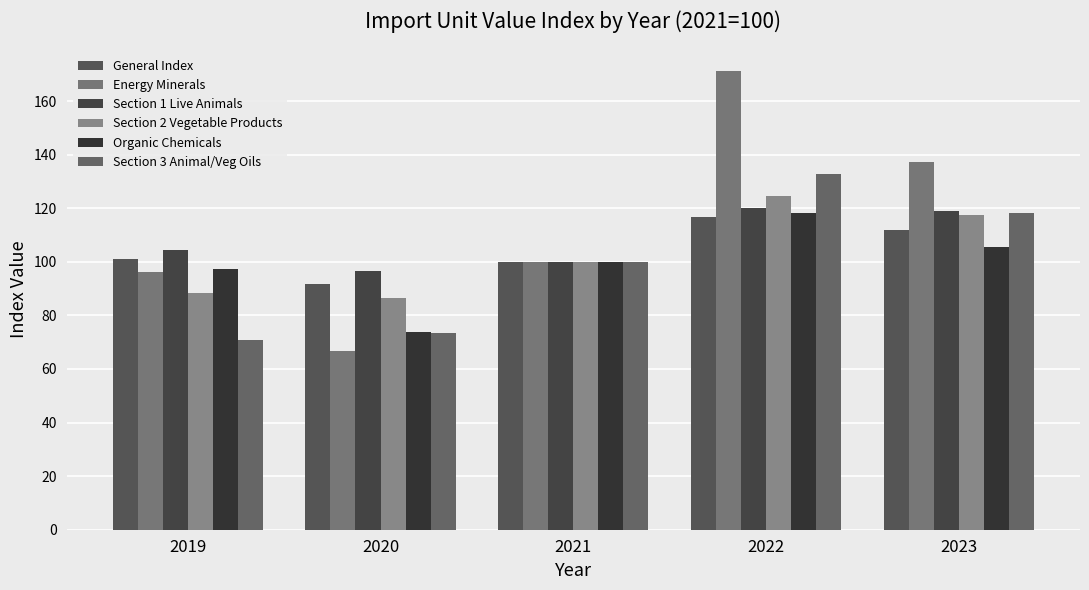

What is the minimum value for Section 1 Live Animals?

96.6